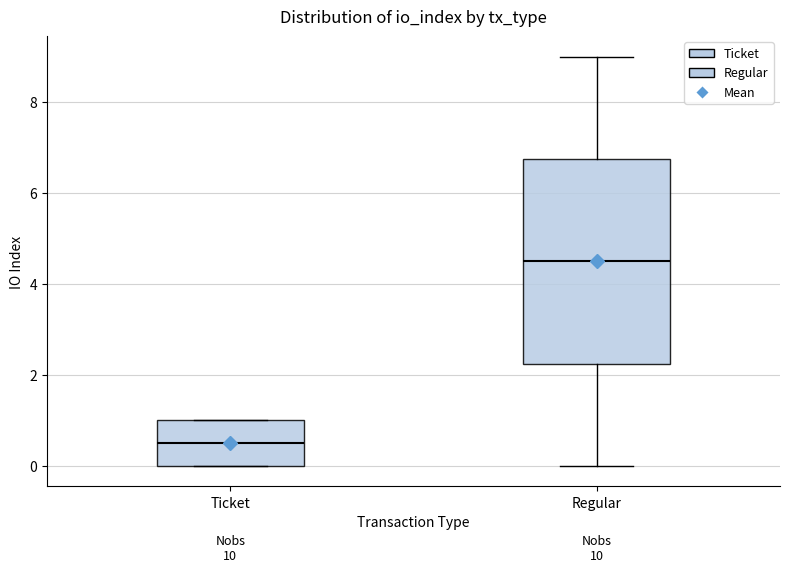

Where is the lower edge of the box for Ticket on the y-axis? The values are not printed on the chart, so give them approximately, as read against the axis.

0.0